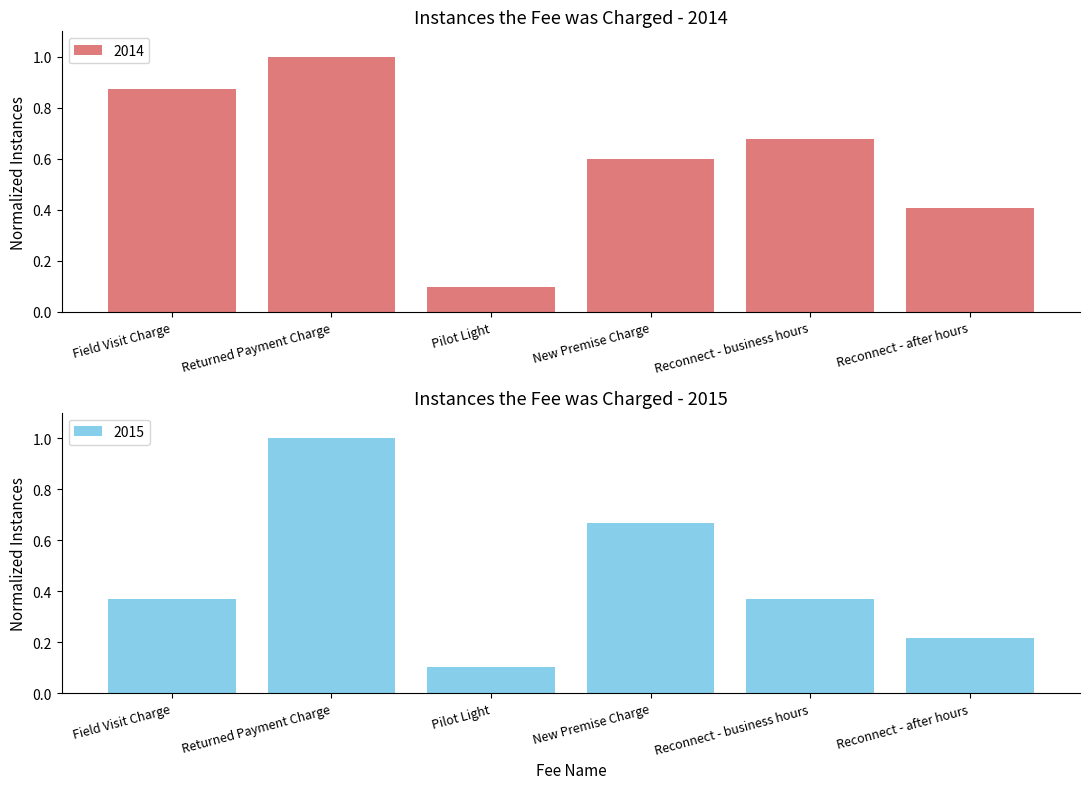

Rank the categories by 2014 value from highest to lowest.

Returned Payment Charge, Field Visit Charge, Reconnect - business hours, New Premise Charge, Reconnect - after hours, Pilot Light